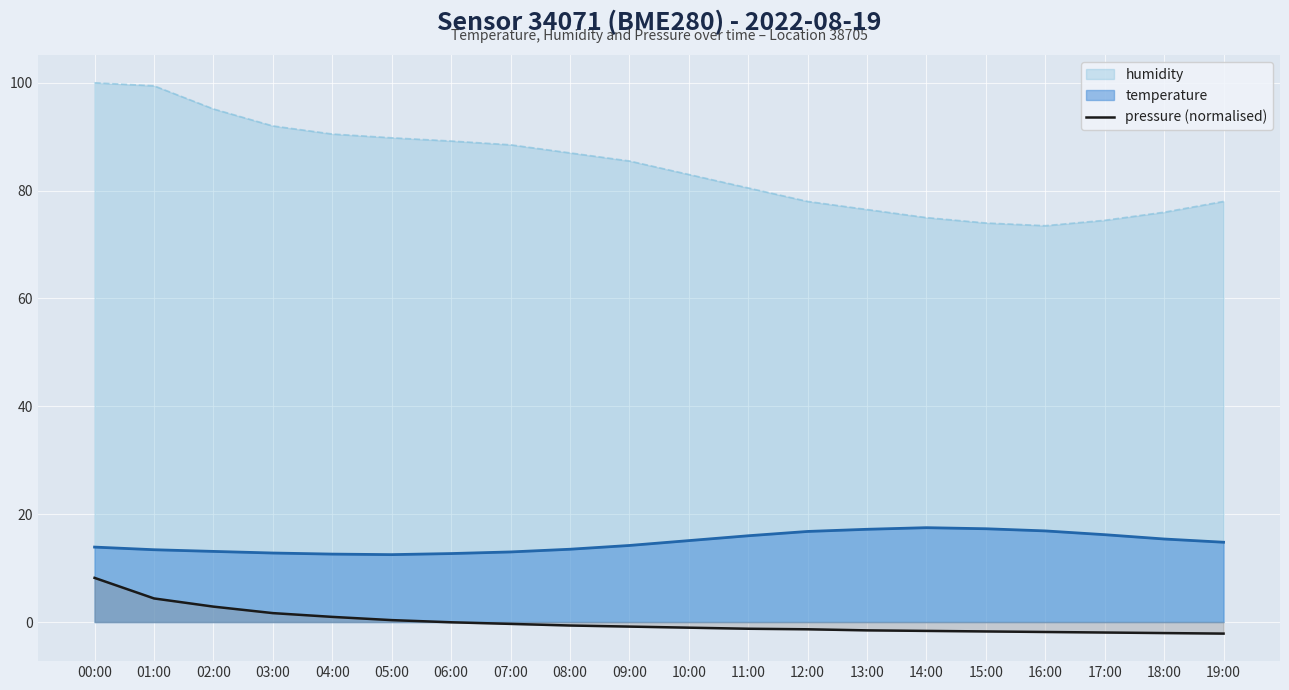

What position from the right is 04:00?

16